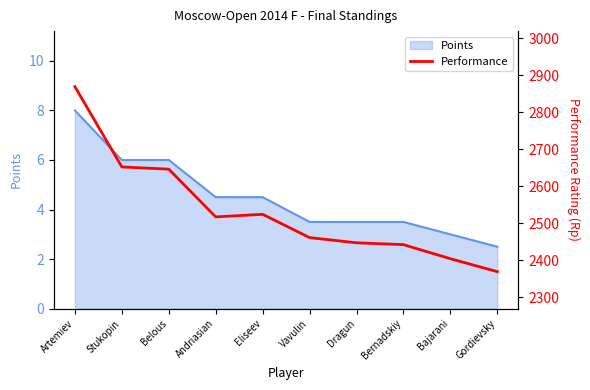

What is the approximate value at Bernadskiy, to the nearest 50?

2450